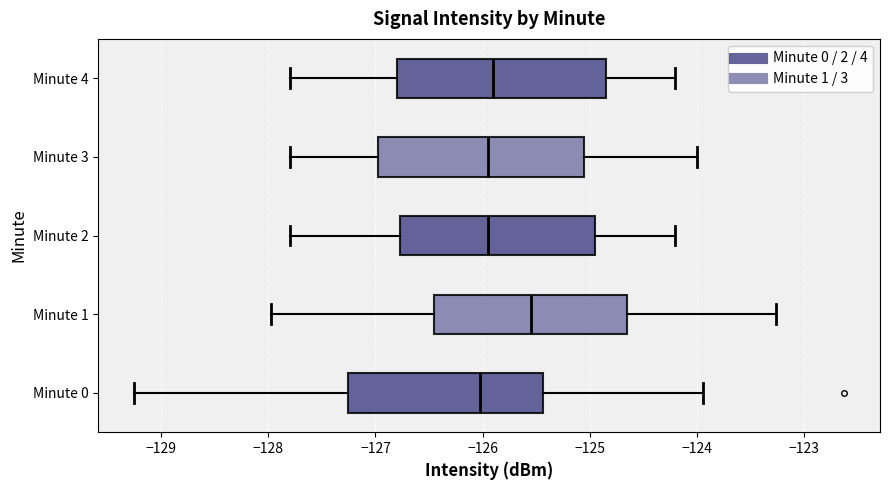

Reading bottom to top, transcribe this box plot: for each box, give where its median line is, the range the box spans, and where its two whiskers end, as read against the x-axis. The values are not printed on the chart, so give them approximately, as read against the axis.

Minute 0: median -126.0, box -127.3 to -125.4, whiskers -129.3 to -123.9
Minute 1: median -125.5, box -126.4 to -124.6, whiskers -128.0 to -123.3
Minute 2: median -125.9, box -126.8 to -124.9, whiskers -127.8 to -124.2
Minute 3: median -125.9, box -127.0 to -125.0, whiskers -127.8 to -124.0
Minute 4: median -125.9, box -126.8 to -124.8, whiskers -127.8 to -124.2